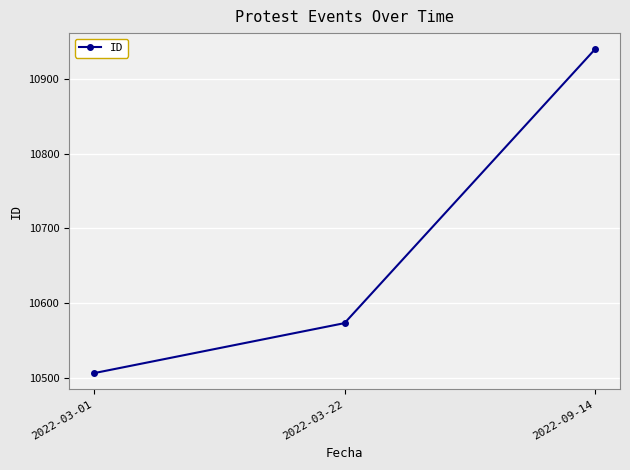

True or false: the data shows 10940 at 2022-09-14.

True